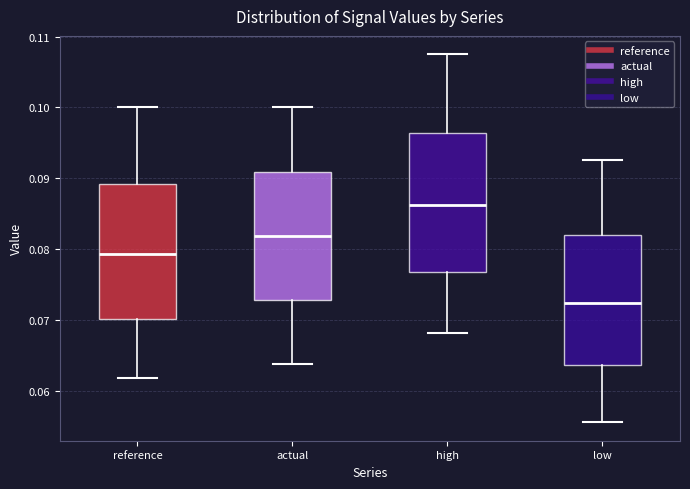

Which box's median line is the highest?

high